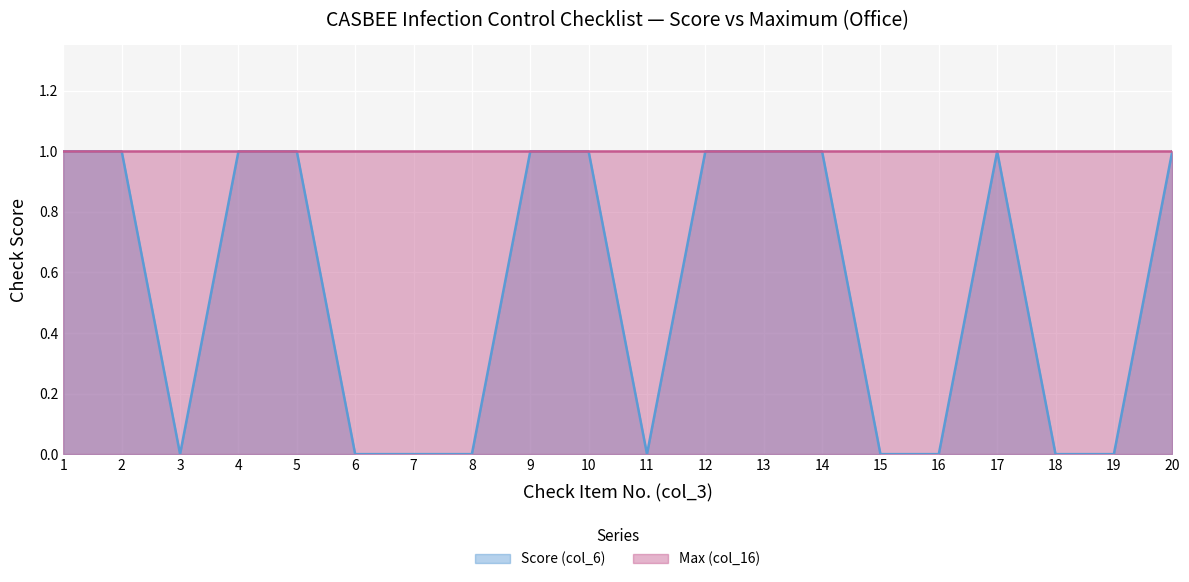

List the labels in order of value, smallest first.

3, 6, 7, 8, 11, 15, 16, 18, 19, 1, 2, 4, 5, 9, 10, 12, 13, 14, 17, 20